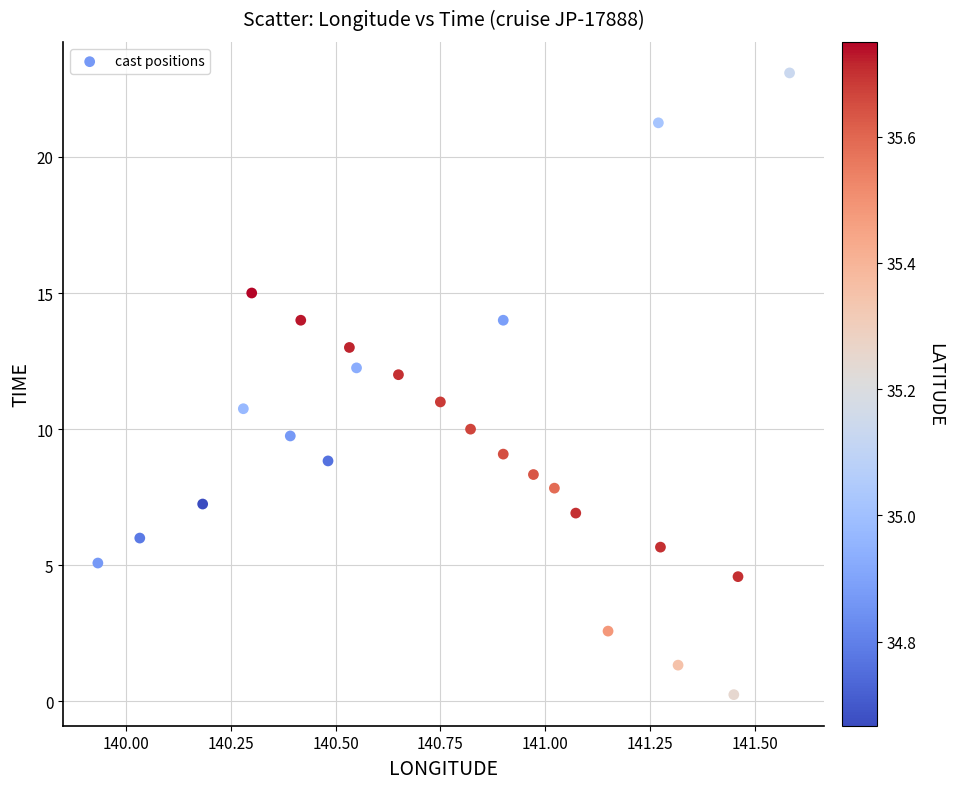

How many data points are displayed?

25